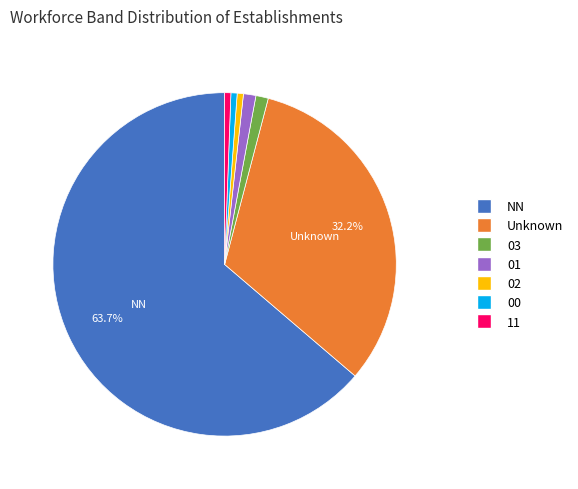

Is there a majority slice in this chart?

Yes